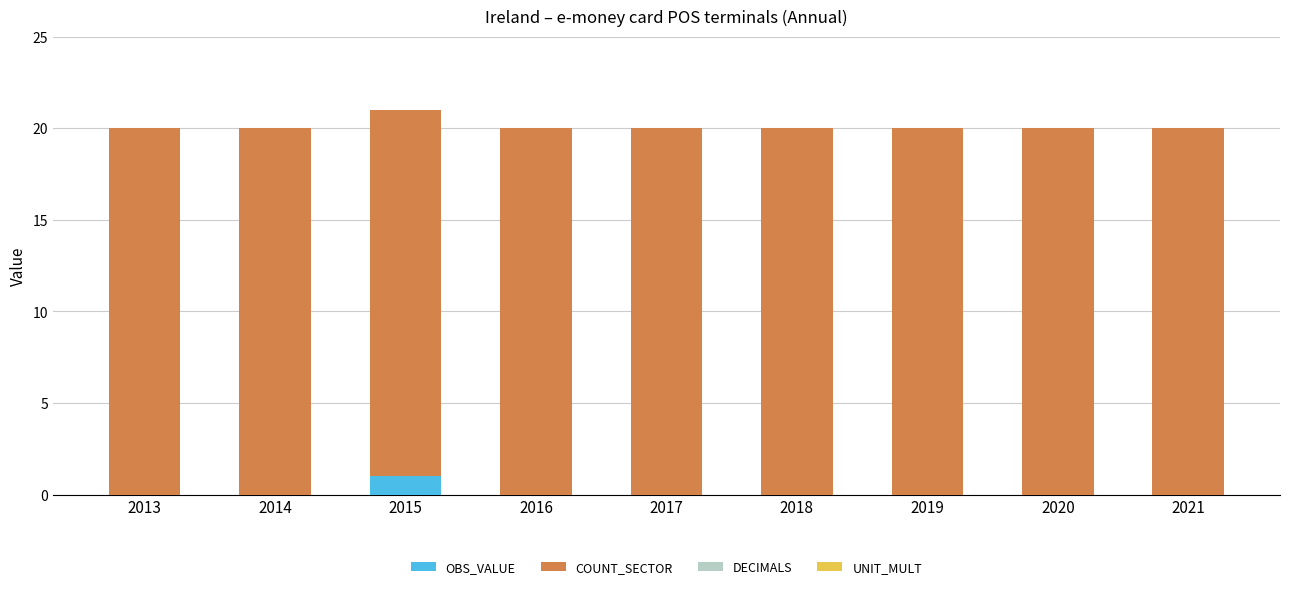

The OBS_VALUE series shows 1 at 2019. True or false?

False